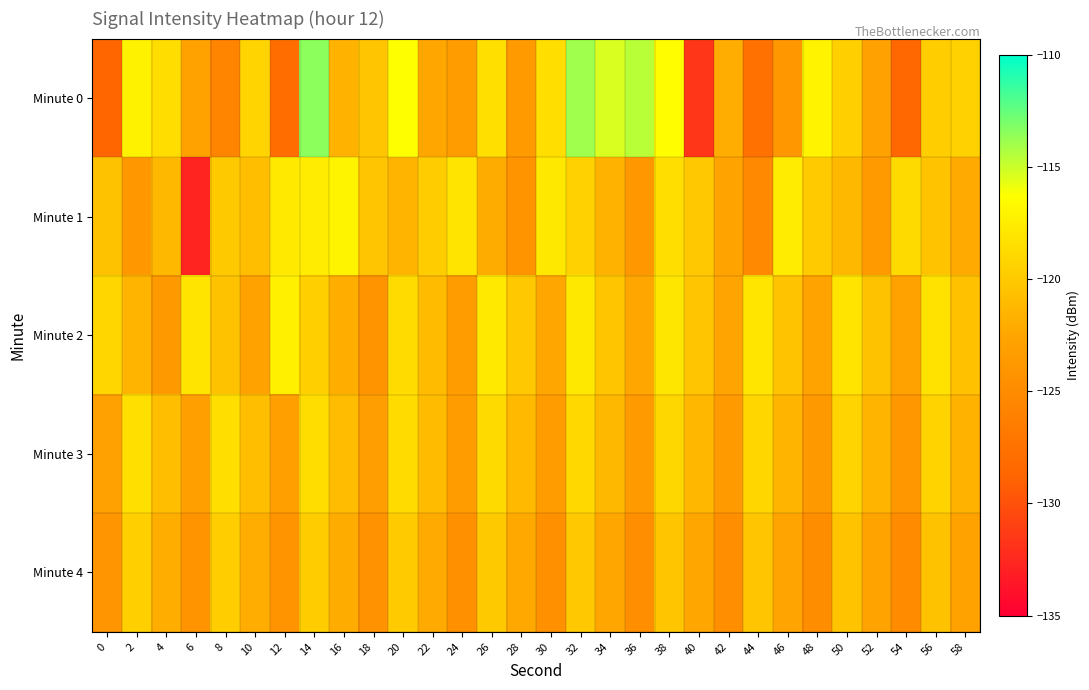

Which series has the largest total across all categories?

Minute 2